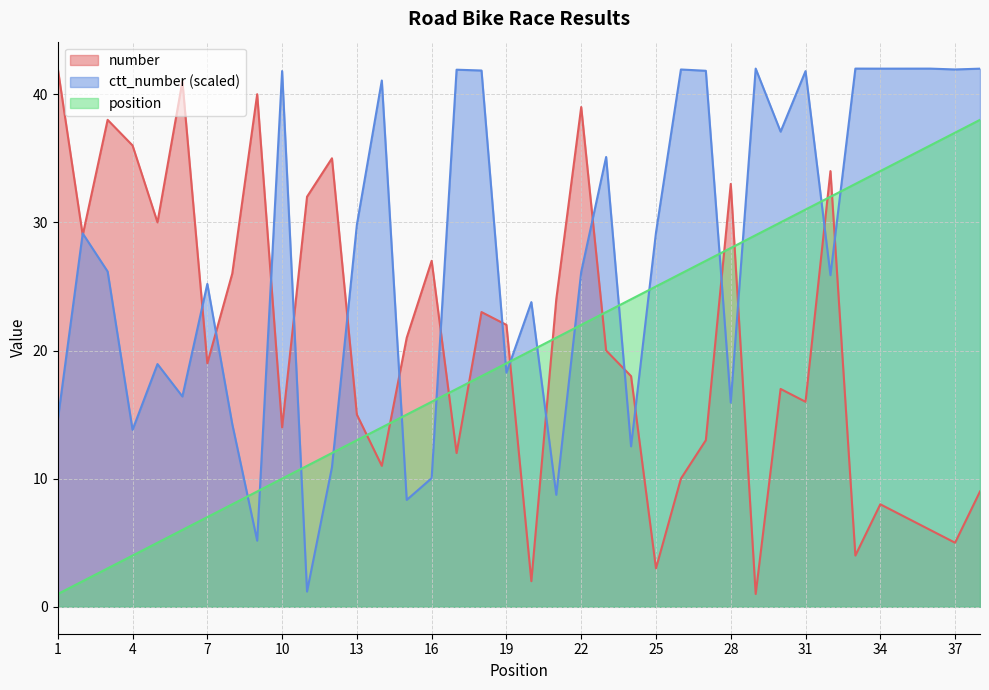

List the series in order of their peak value, lowest first.

position, number, ctt_number